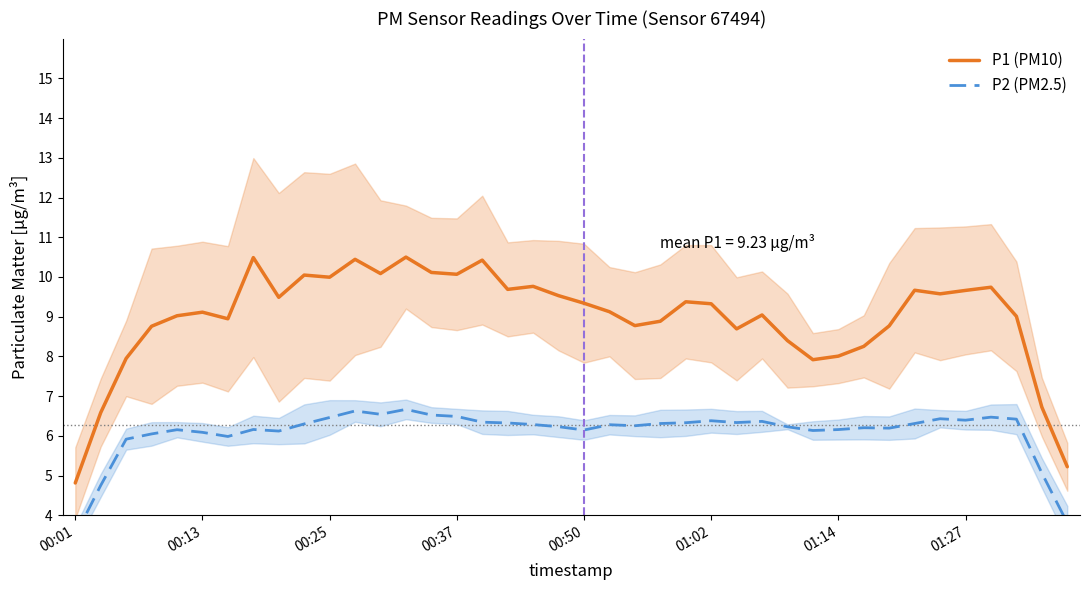

At which label does P1 (PM10) reach its minimum?

00:01